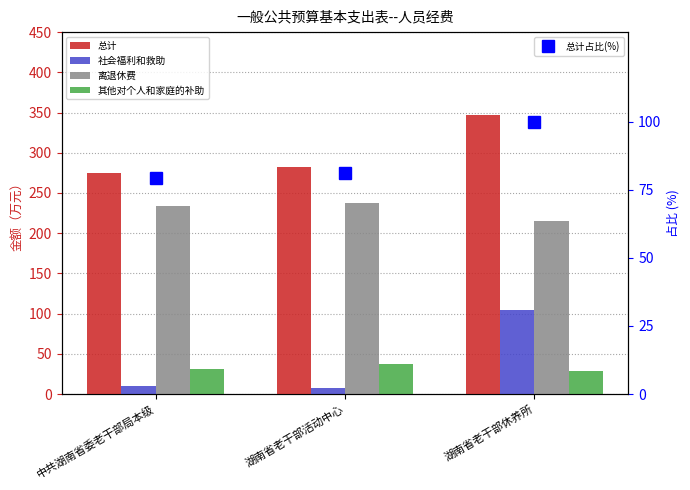

Does the chart contain stacked bars?

No